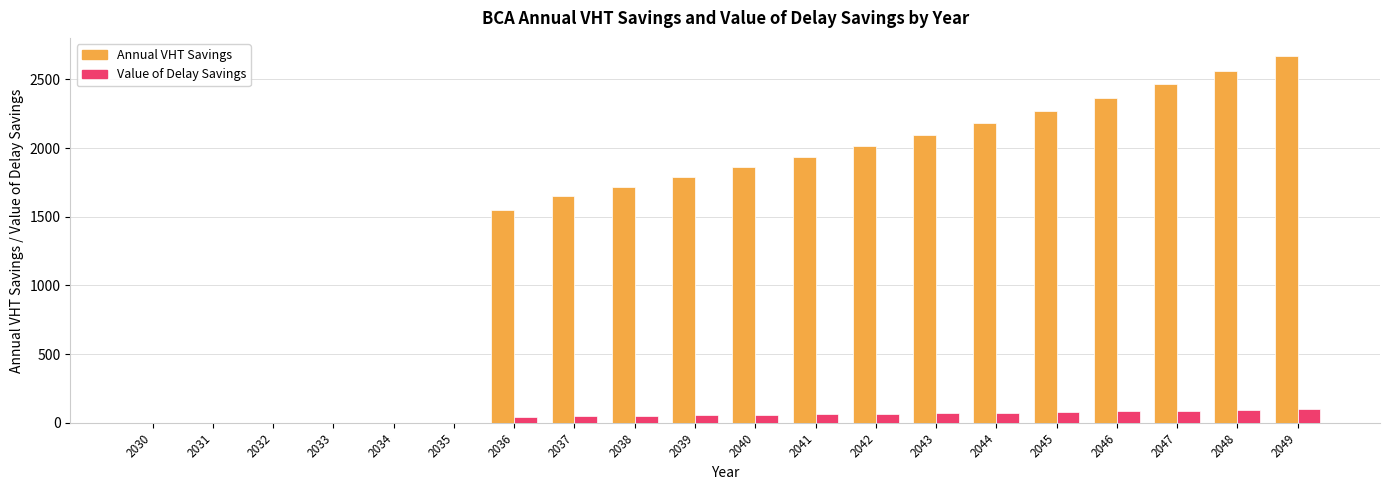

What is the sum of all Value of Delay Savings values?

972.2